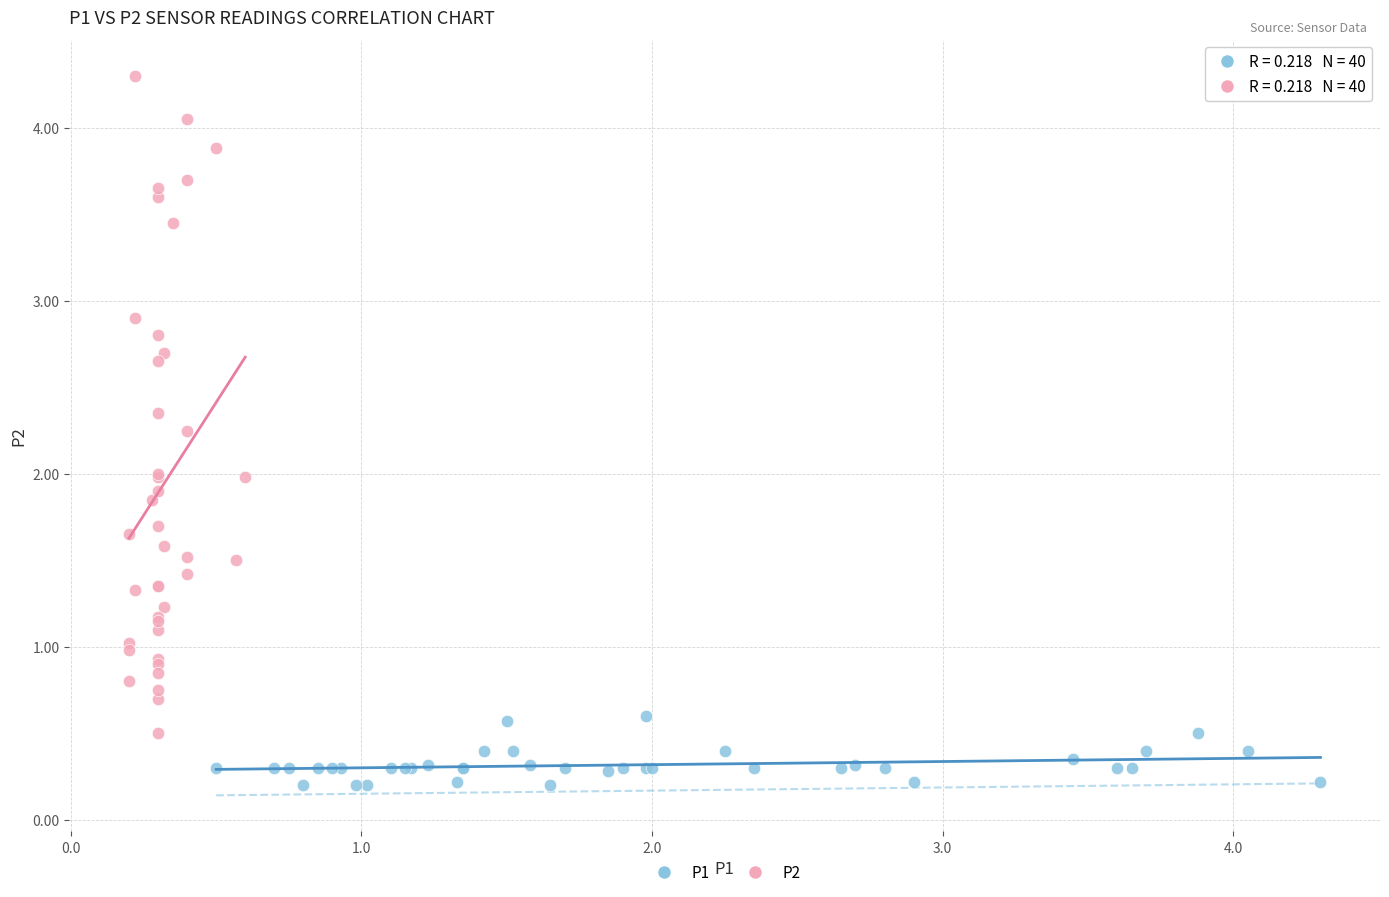

What are all the series names shown in the legend?

P1, P2